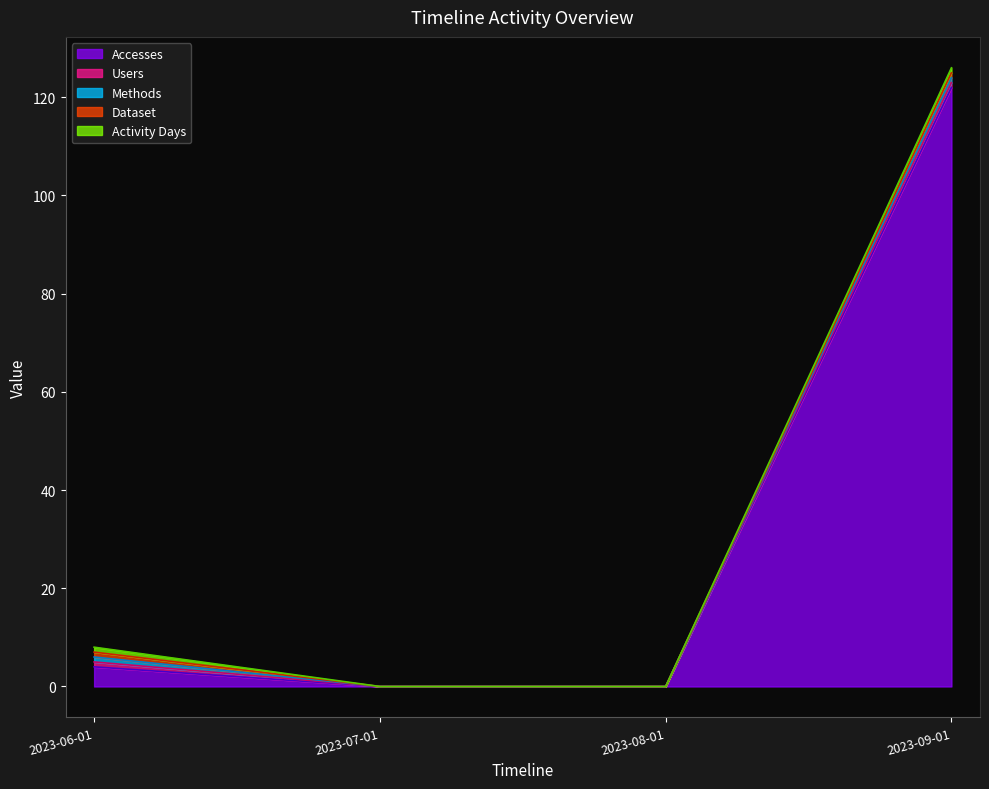

Does the chart have visible grid lines?

No